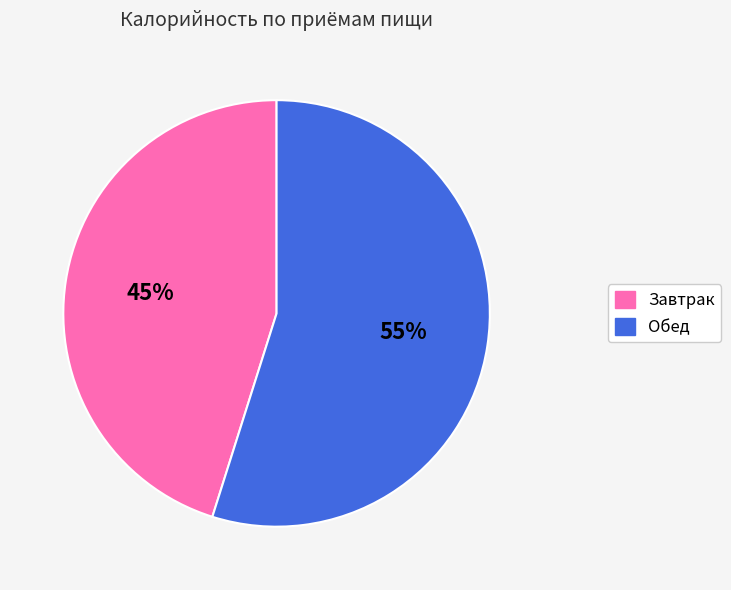

The Обед slice represents 48% of the pie. True or false?

False